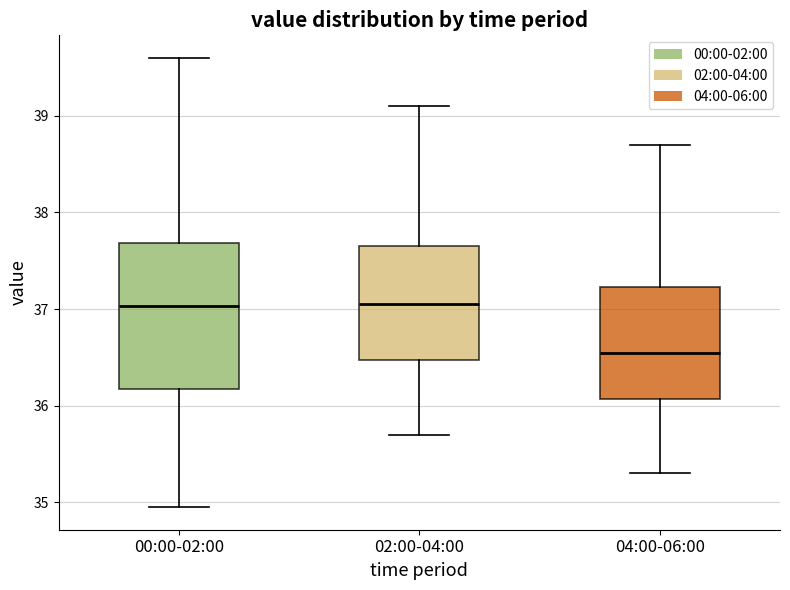

Reading left to right, transcribe this box plot: for each box, give where its median line is, the range the box spans, and where its two whiskers end, as read against the y-axis. The values are not printed on the chart, so give them approximately, as read against the axis.

00:00-02:00: median 37.0, box 36.2 to 37.7, whiskers 35.0 to 39.6
02:00-04:00: median 37.1, box 36.5 to 37.7, whiskers 35.7 to 39.1
04:00-06:00: median 36.6, box 36.1 to 37.2, whiskers 35.3 to 38.7